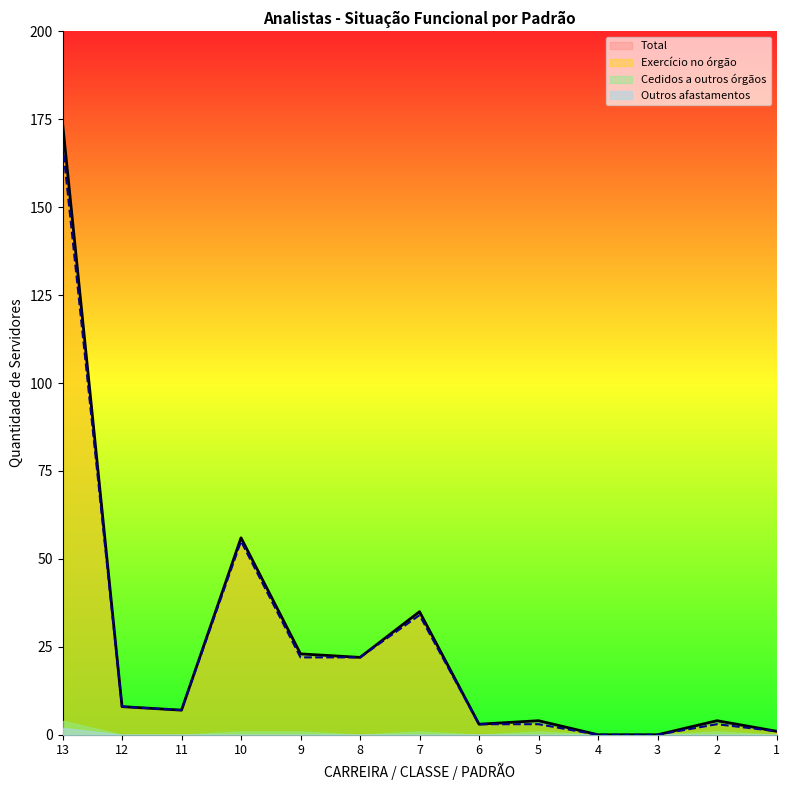

What is the total value across all series at 5?

7